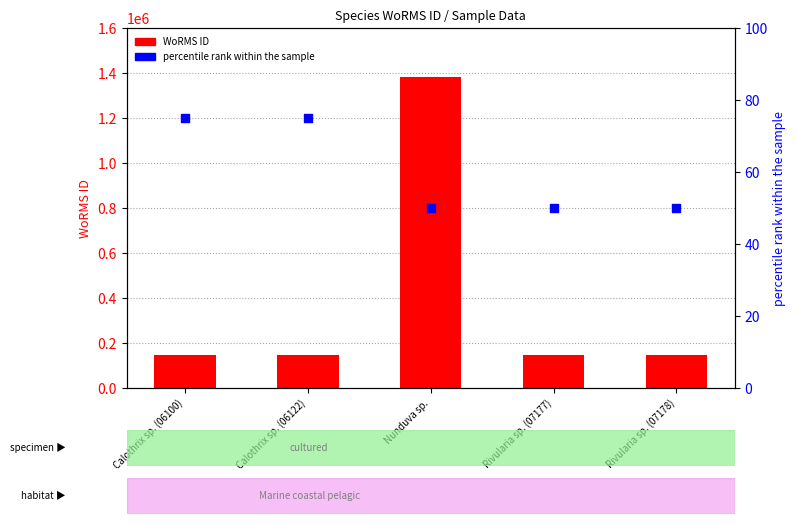

Which series has the widest spread of Y values?

WoRMS ID